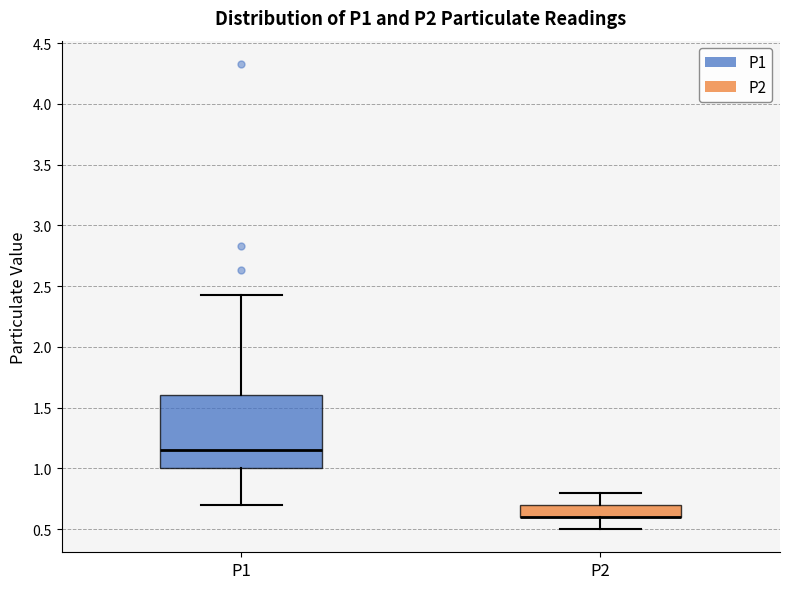

Where does the lower whisker of the box for P2 end on the y-axis? The values are not printed on the chart, so give them approximately, as read against the axis.

0.50